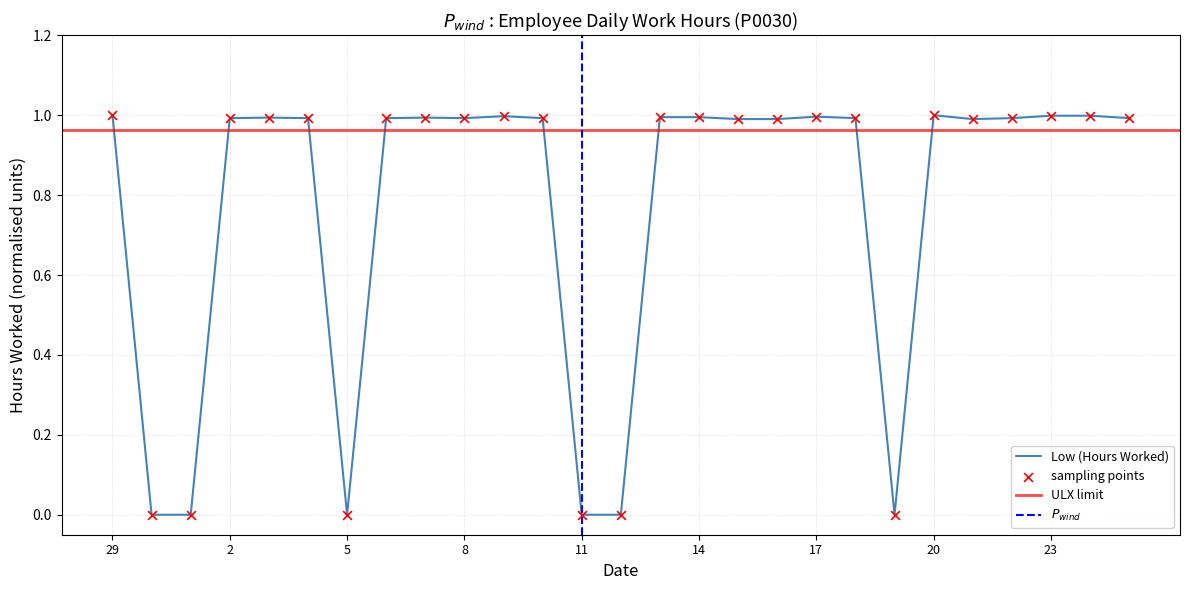

What is the change in value from 3 to 12?

-1.0